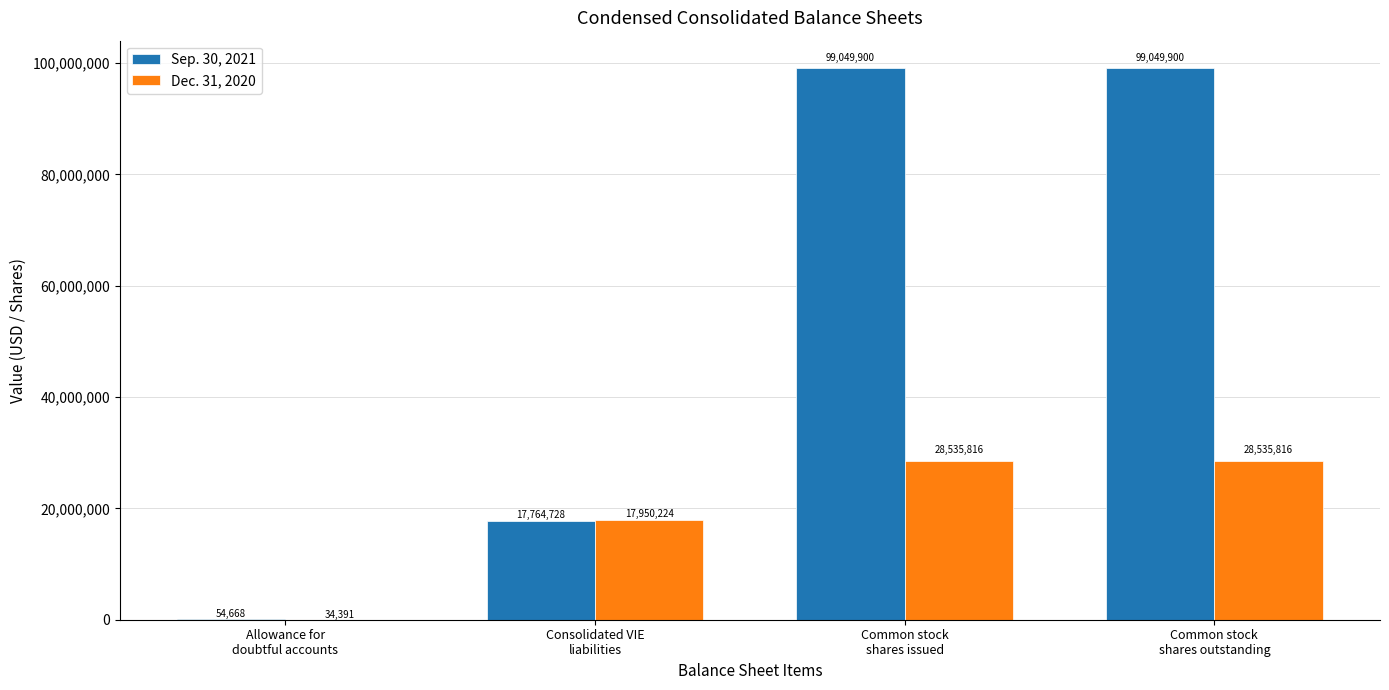

What value does the Dec. 31, 2020 series have at Common stock
shares outstanding, to the nearest 10?

28535820